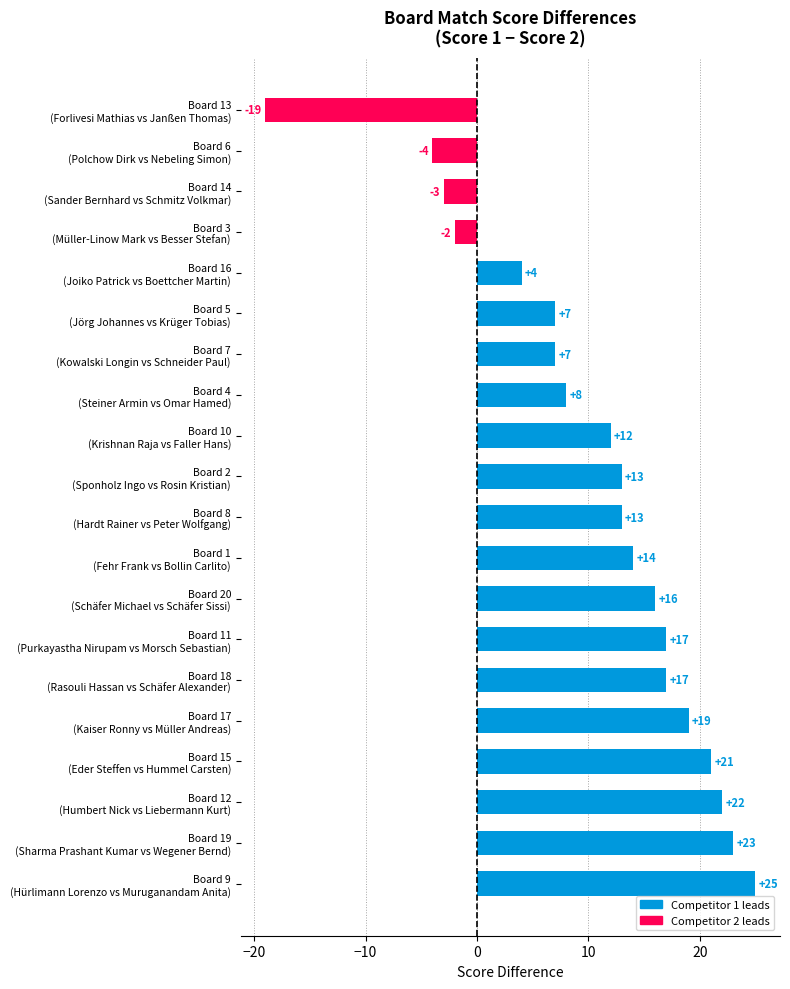

What is the difference between the maximum and minimum values?

44